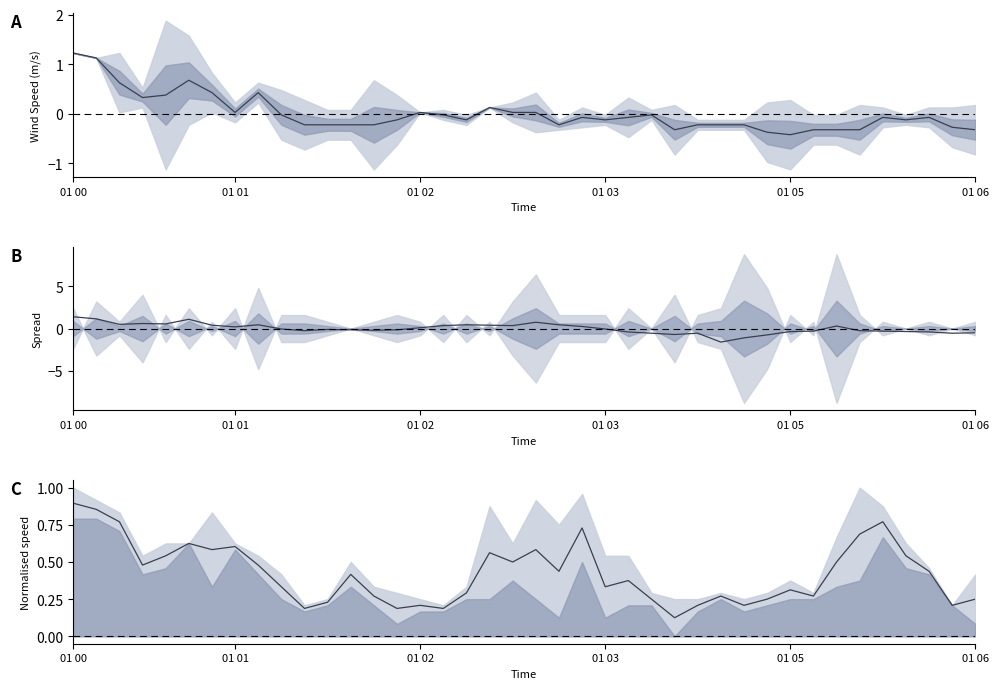

Reading left to right, what are all the values shown in this chart?

0.9	0.9	0.8	0.5	0.5	0.6	0.6	0.6	0.5	0.3	0.2	0.2	0.4	0.3	0.2	0.2	0.2	0.3	0.6	0.5	0.6	0.4	0.7	0.3	0.4	0.2	0.1	0.2	0.3	0.2	0.2	0.3	0.3	0.5	0.7	0.8	0.5	0.4	0.2	0.2